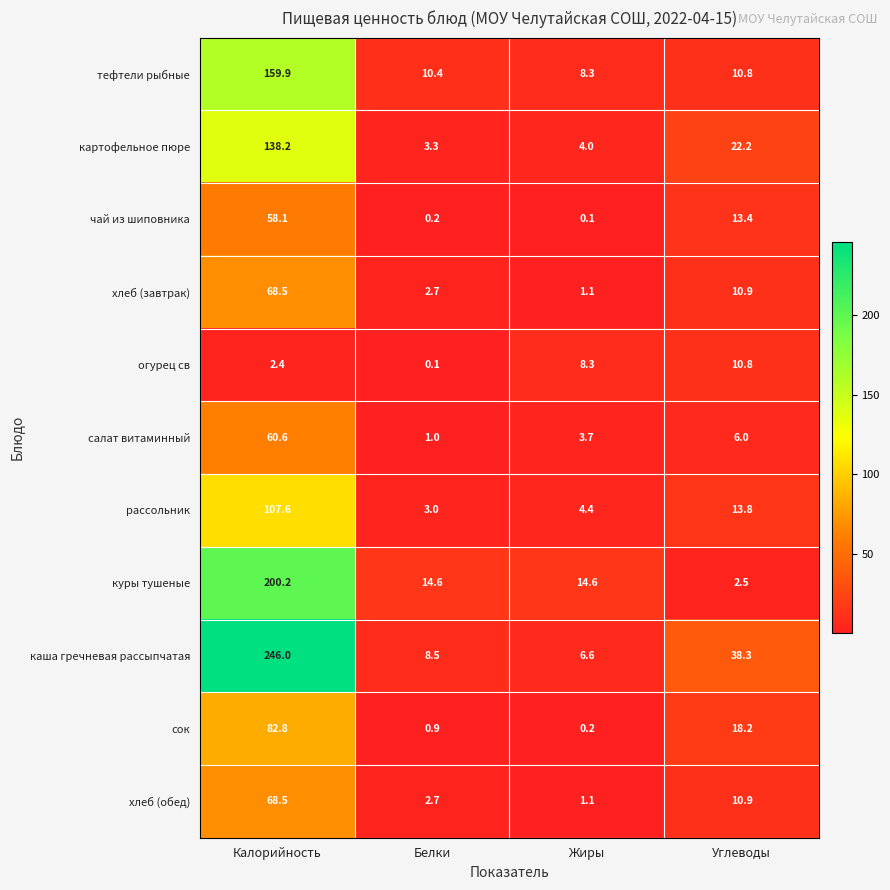

What is the highest value of the хлеб (обед) series?

68.5